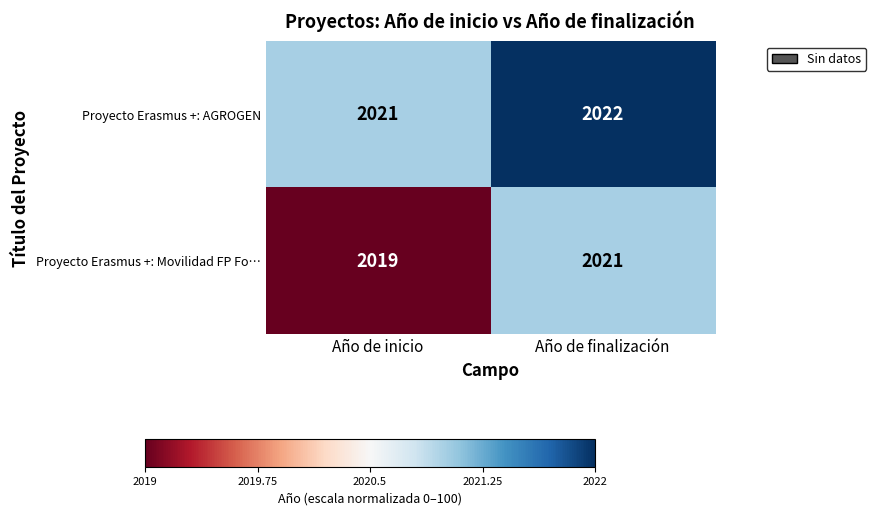

What is the sum of all Proyecto Erasmus +: AGROGEN values?

4043